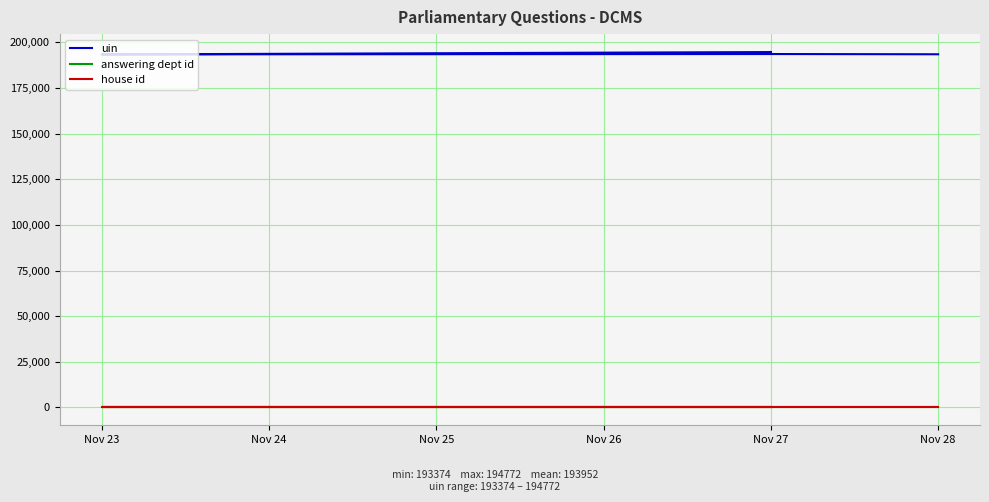

Which label corresponds to the smallest value in the chart?

Nov 27